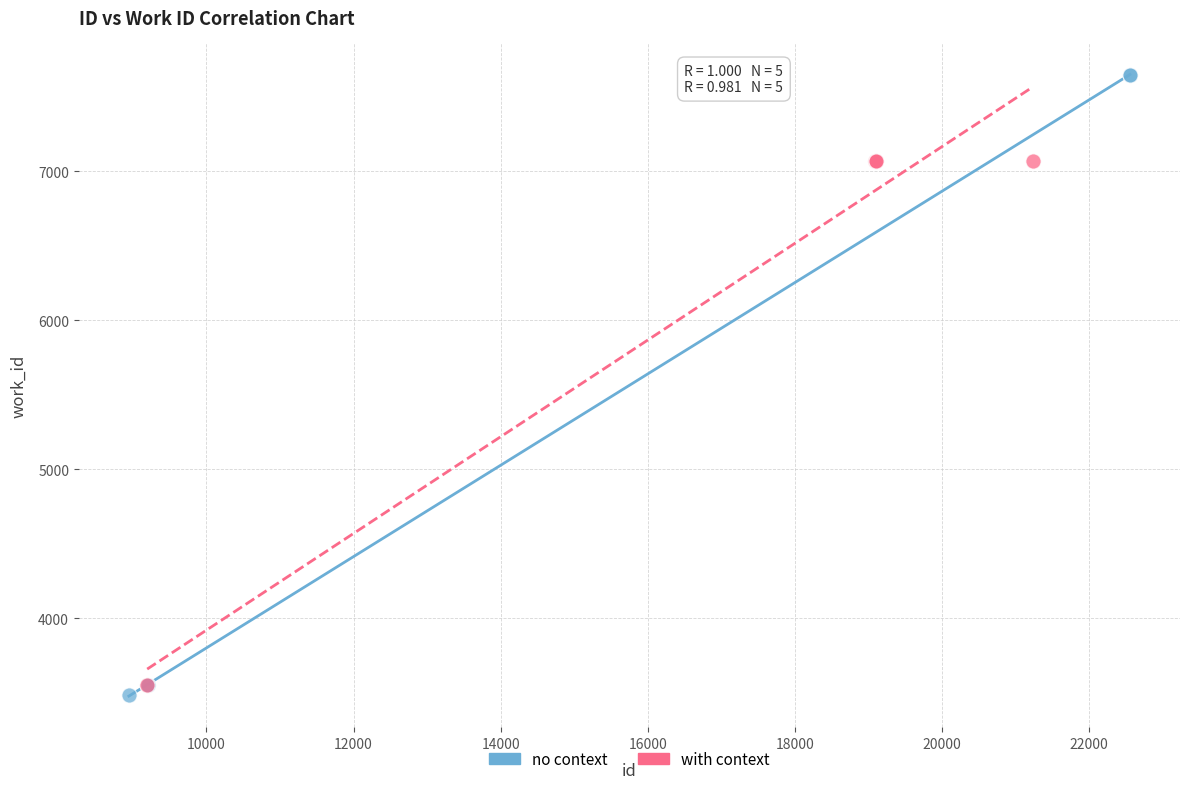

Which series contains the lowest Y value?

no context